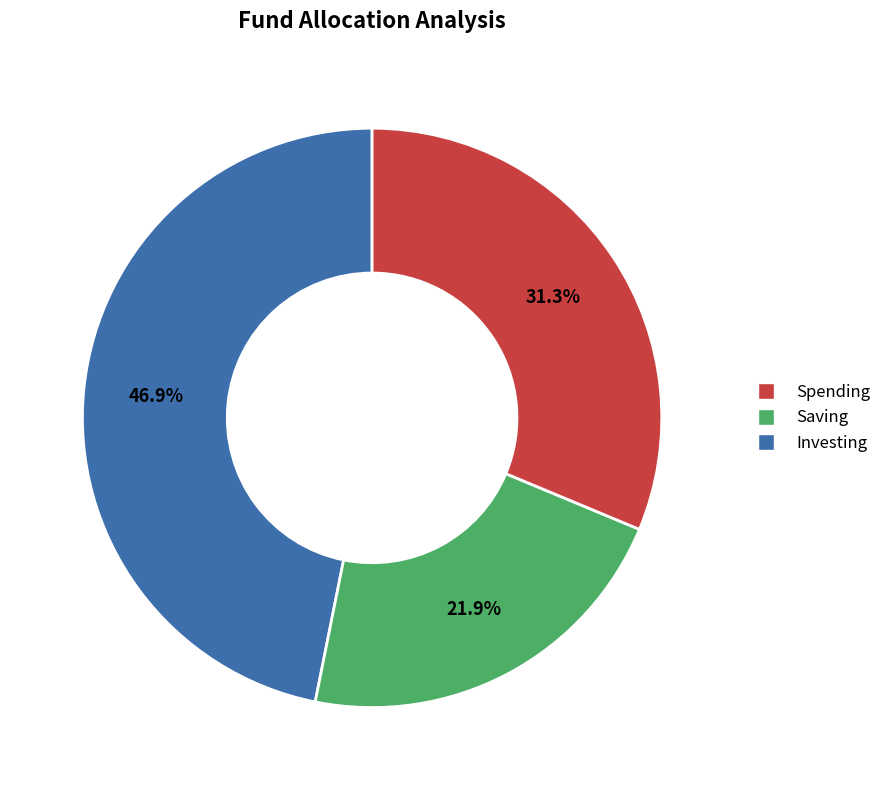

Is there a majority slice in this chart?

No